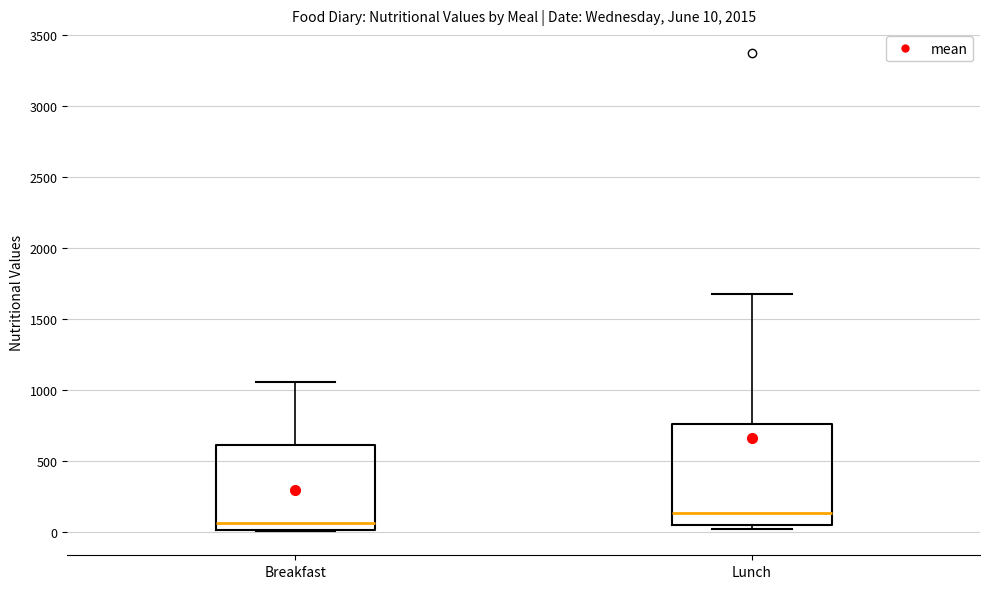

Which box is the tallest, from its lower edge to its upper edge?

Lunch